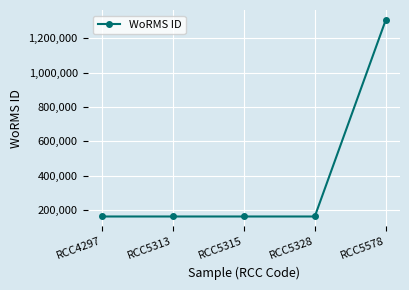

The value at RCC5578 is 1307640. True or false?

True